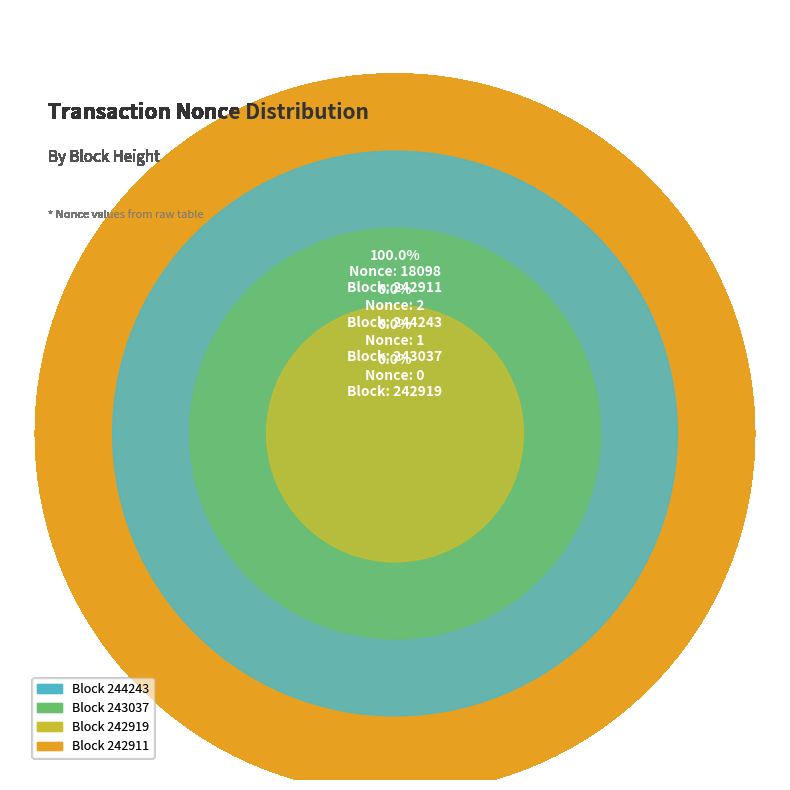

Which category has the biggest portion of the pie?

242911